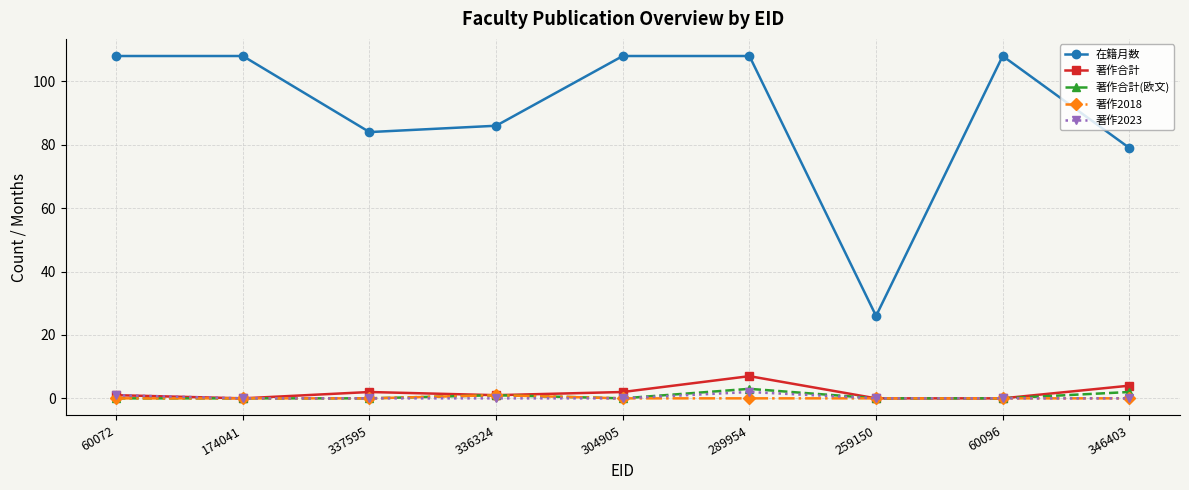

What is the highest value of the 在籍月数 series?

108